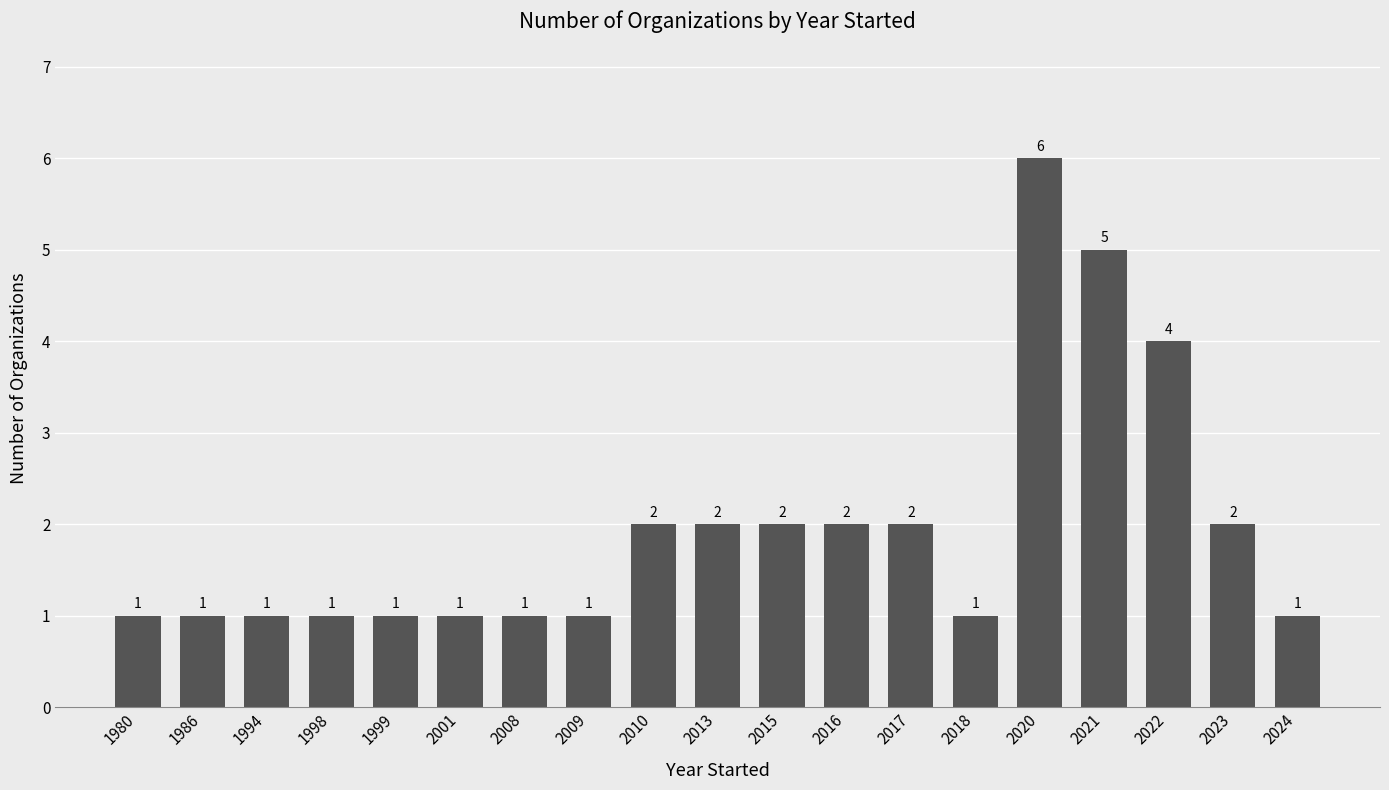

What is the difference between the second highest and second lowest values?

4